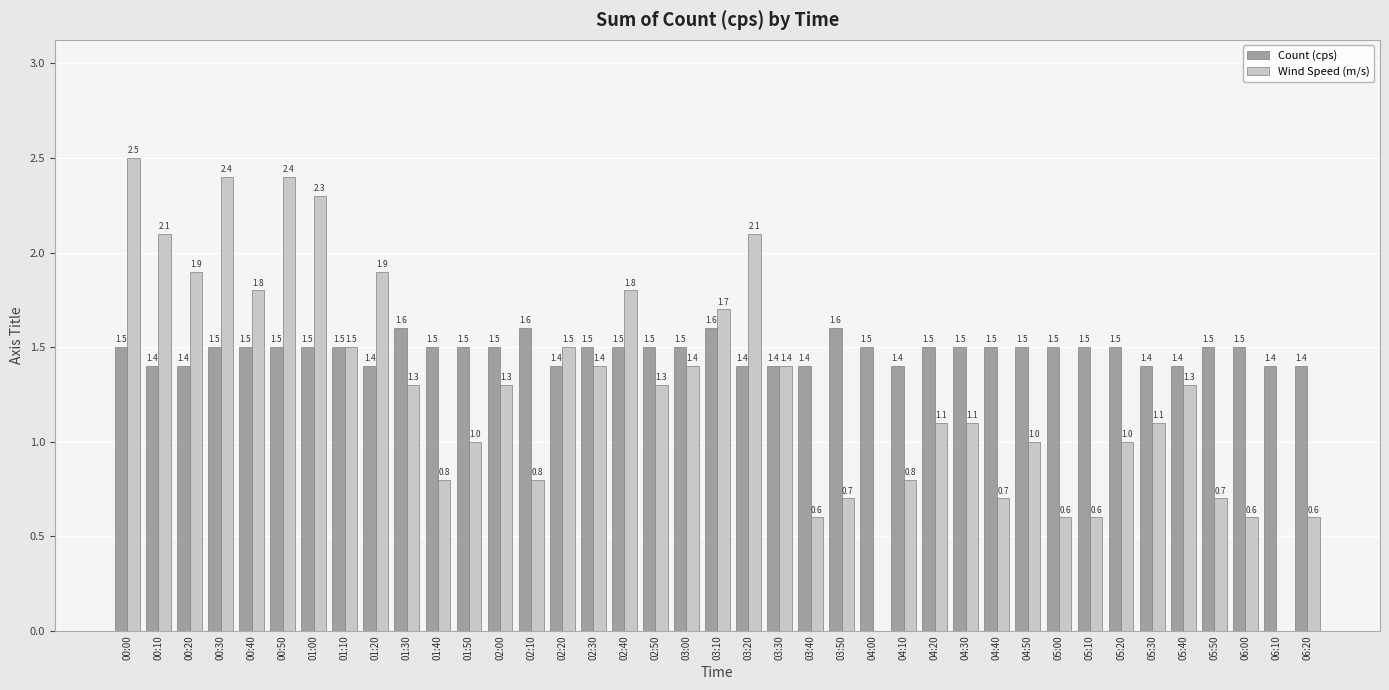

At which label does Wind Speed (m/s) first exceed 1?

00:00